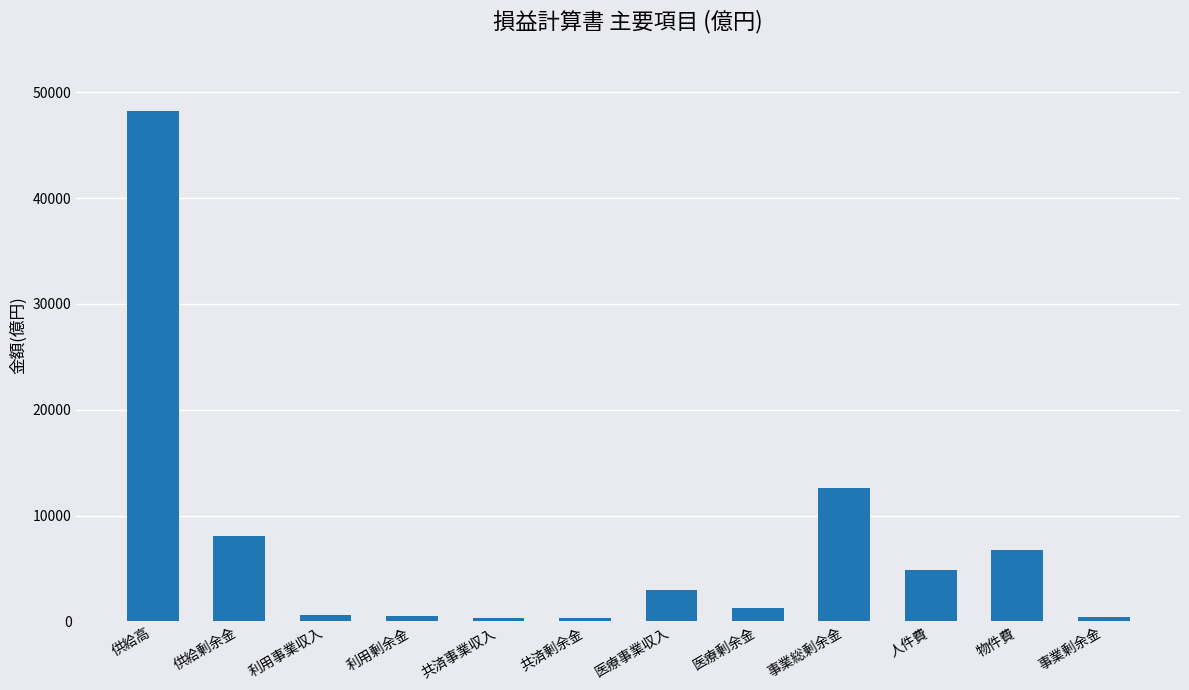

What is the change in value from 医療事業収入 to 事業総剰余金?

+9648